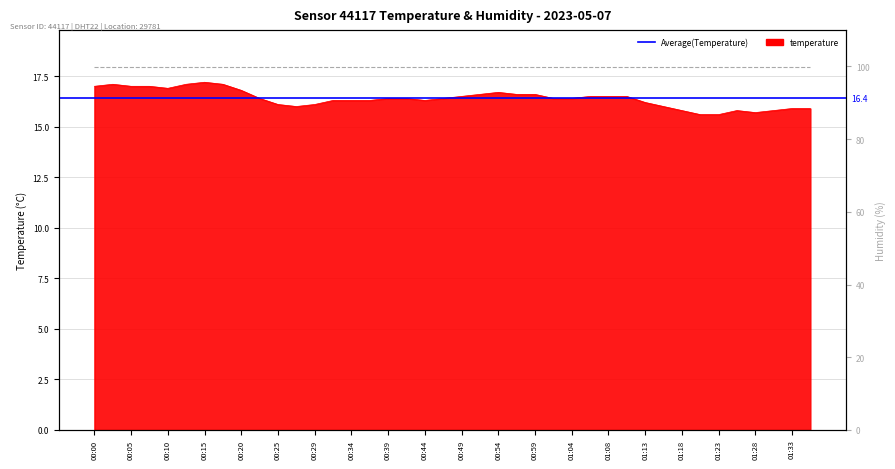

What is the difference between the maximum and minimum values?

1.6